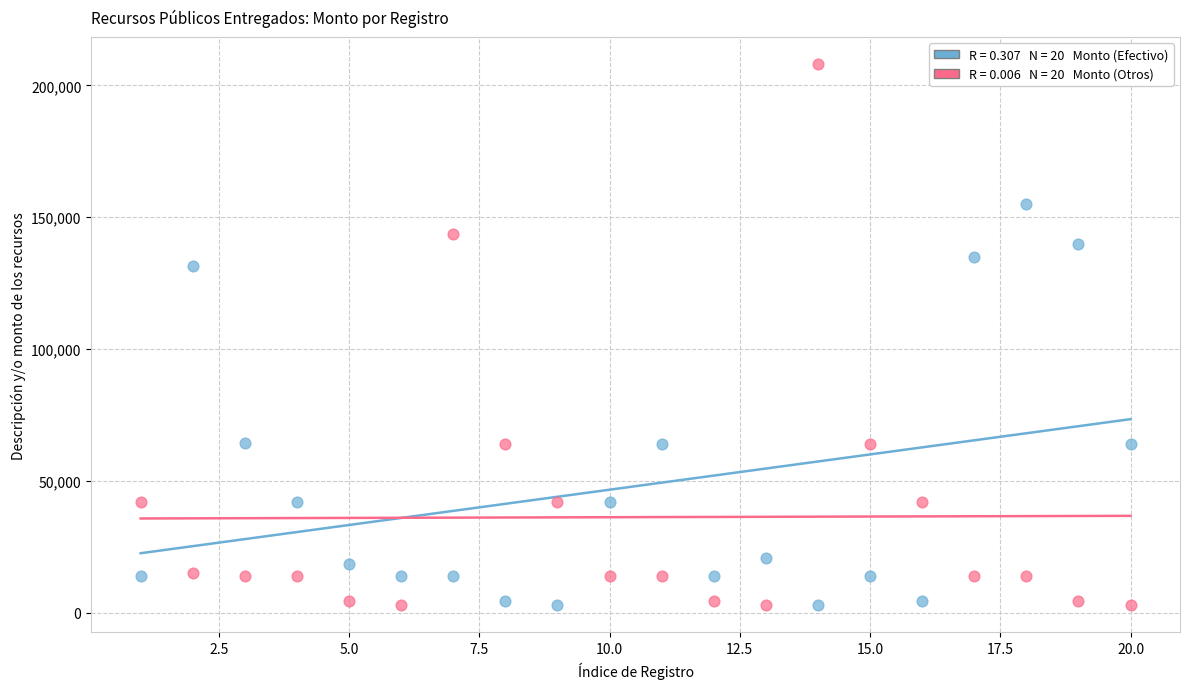

Across all data points, what is the range of X values (max minus min)?

19.0